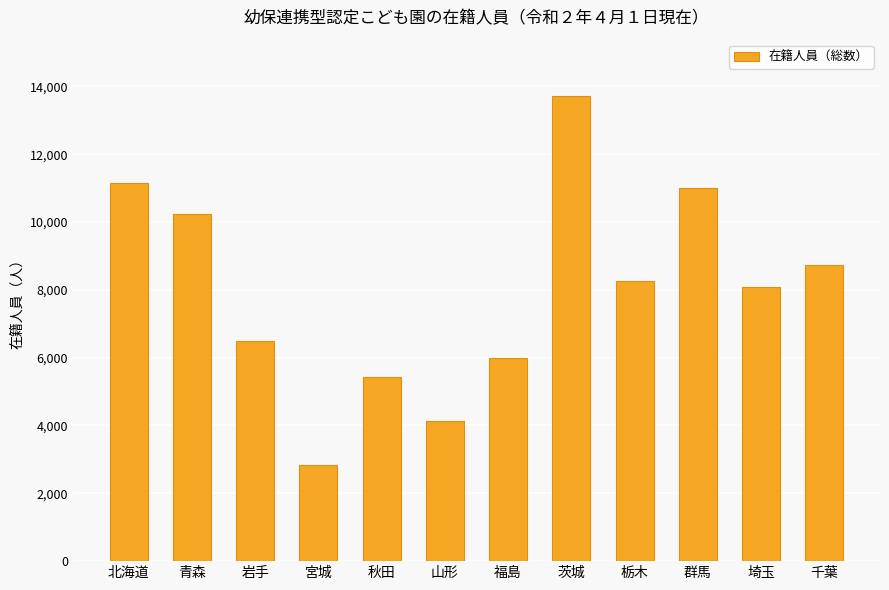

At which category does the chart reach its minimum across all series?

宮城